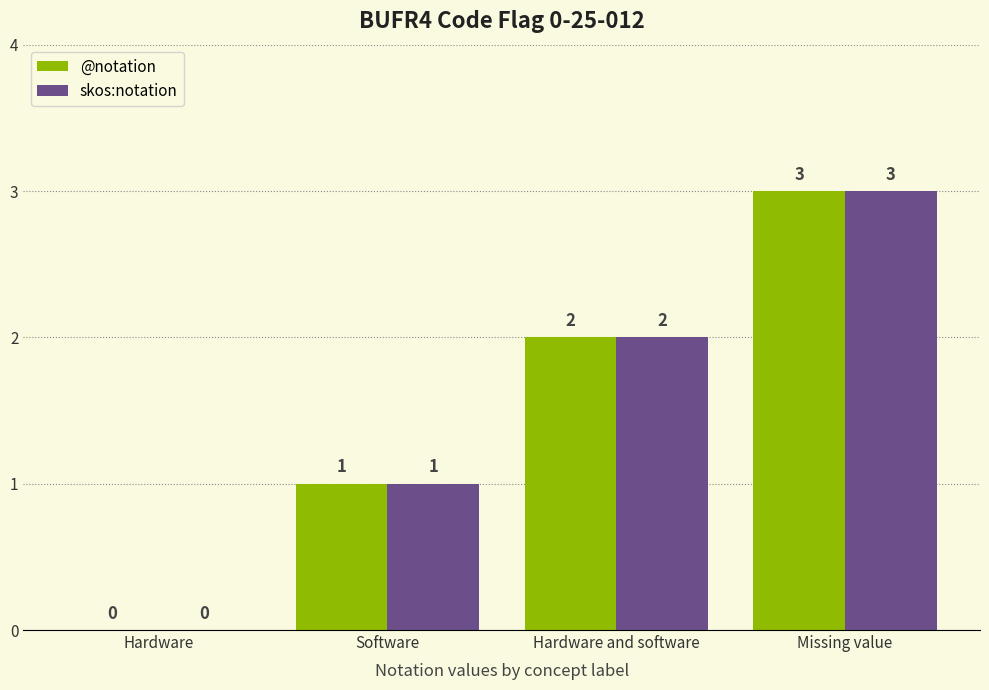

Reading left to right, transcribe all the data shown in this chart.

@notation: Hardware=0	Software=1	Hardware and software=2	Missing value=3
skos:notation: Hardware=0	Software=1	Hardware and software=2	Missing value=3